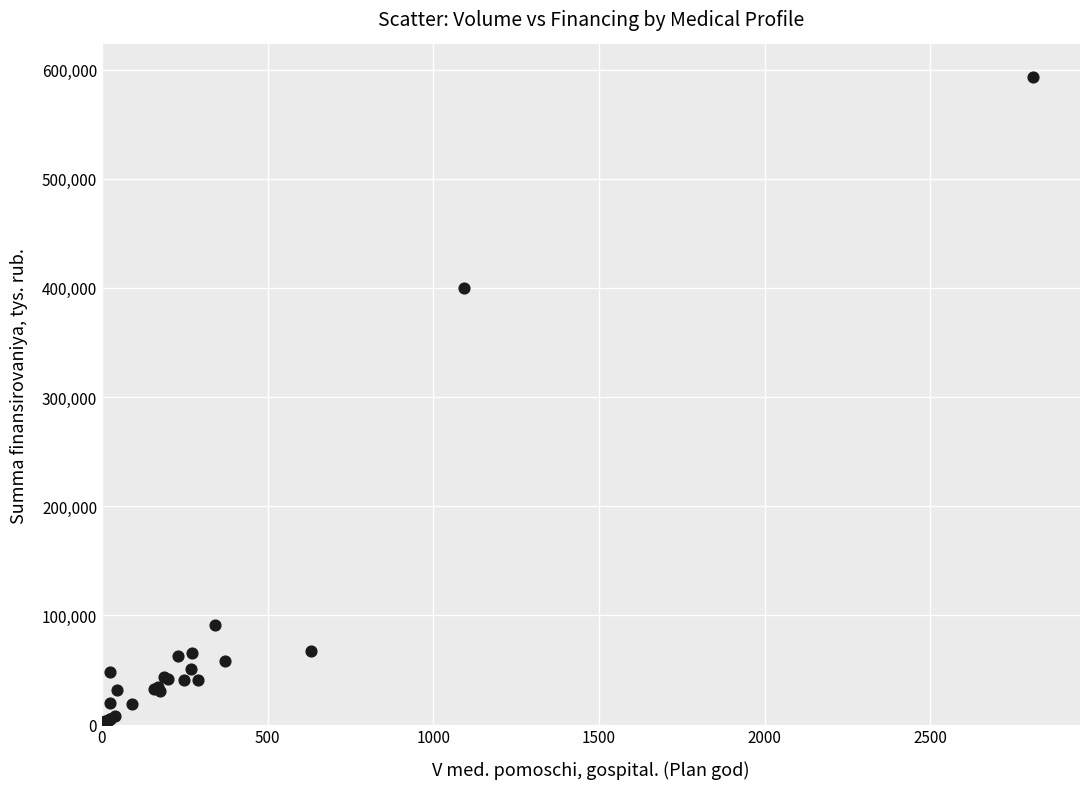

What Y value in the scatter plot is closest to 297237?

400332.0